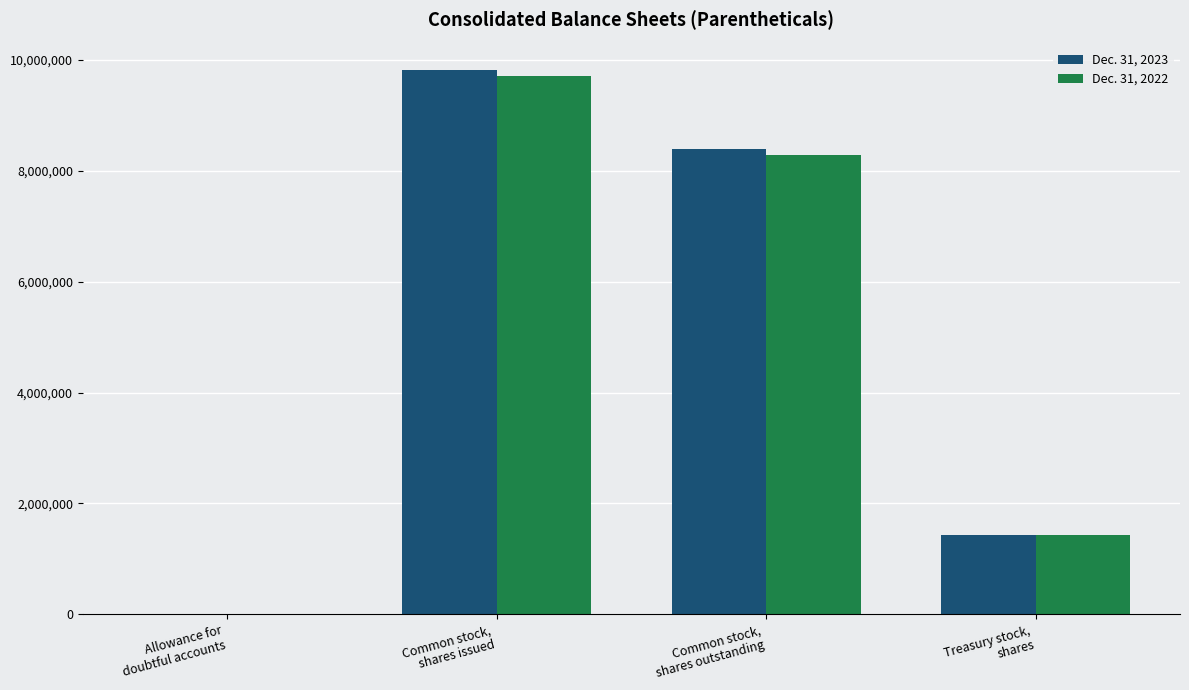

What is the highest value of the Dec. 31, 2023 series?

9823621